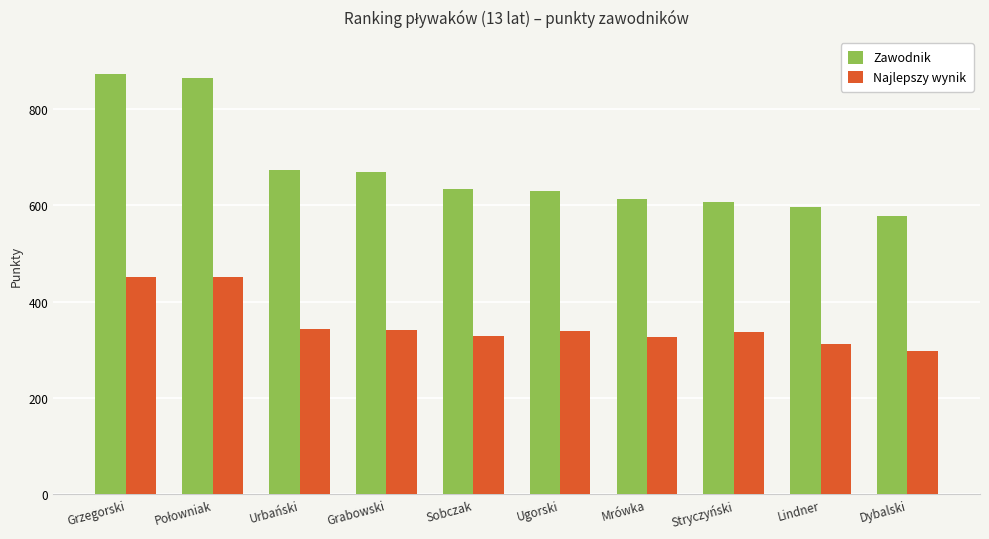

What is the minimum value shown in the chart?

298